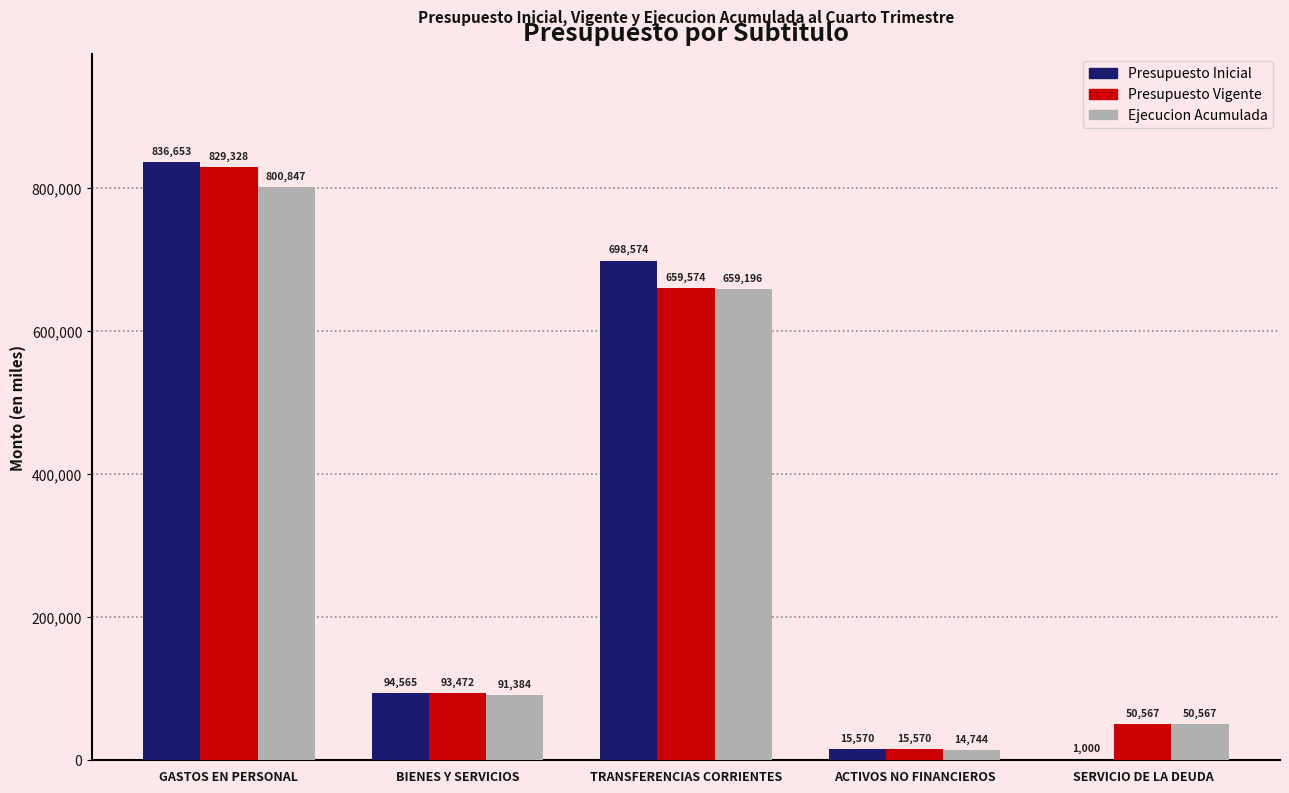

Which series changed the most between TRANSFERENCIAS CORRIENTES and SERVICIO DE LA DEUDA?

Presupuesto Inicial